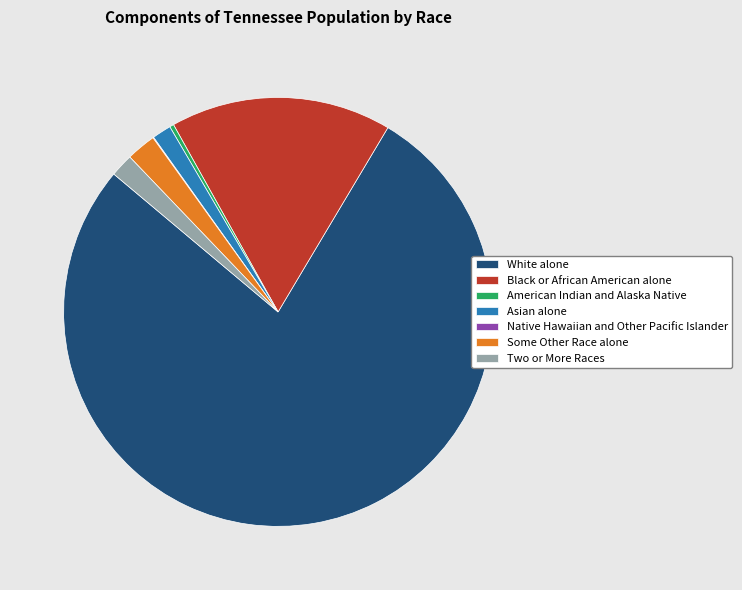

Is there a majority slice in this chart?

Yes